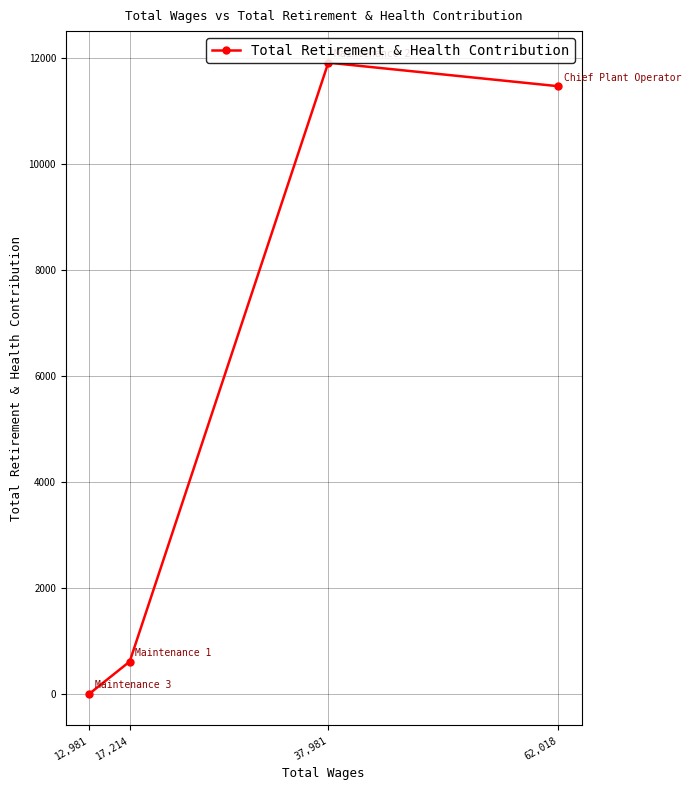

Reading left to right, what are all the values shown in this chart?

12,981=0	17,214=610	37,981=11908	62,018=11464